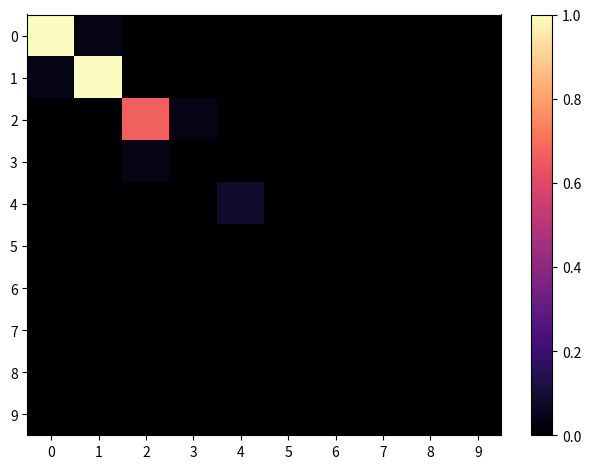

Reading left to right, extract all data points from this chart.

0: 0=1.0	1=0.0	2=0.0	3=0.0	4=0.0	5=0.0	6=0.0	7=0.0	8=0.0	9=0.0
1: 0=0.0	1=1.0	2=0.0	3=0.0	4=0.0	5=0.0	6=0.0	7=0.0	8=0.0	9=0.0
2: 0=0.0	1=0.0	2=0.7	3=0.0	4=0.0	5=0.0	6=0.0	7=0.0	8=0.0	9=0.0
3: 0=0.0	1=0.0	2=0.0	3=0.0	4=0.0	5=0.0	6=0.0	7=0.0	8=0.0	9=0.0
4: 0=0.0	1=0.0	2=0.0	3=0.0	4=0.1	5=0.0	6=0.0	7=0.0	8=0.0	9=0.0
5: 0=0.0	1=0.0	2=0.0	3=0.0	4=0.0	5=0.0	6=0.0	7=0.0	8=0.0	9=0.0
6: 0=0.0	1=0.0	2=0.0	3=0.0	4=0.0	5=0.0	6=0.0	7=0.0	8=0.0	9=0.0
7: 0=0.0	1=0.0	2=0.0	3=0.0	4=0.0	5=0.0	6=0.0	7=0.0	8=0.0	9=0.0
8: 0=0.0	1=0.0	2=0.0	3=0.0	4=0.0	5=0.0	6=0.0	7=0.0	8=0.0	9=0.0
9: 0=0.0	1=0.0	2=0.0	3=0.0	4=0.0	5=0.0	6=0.0	7=0.0	8=0.0	9=0.0